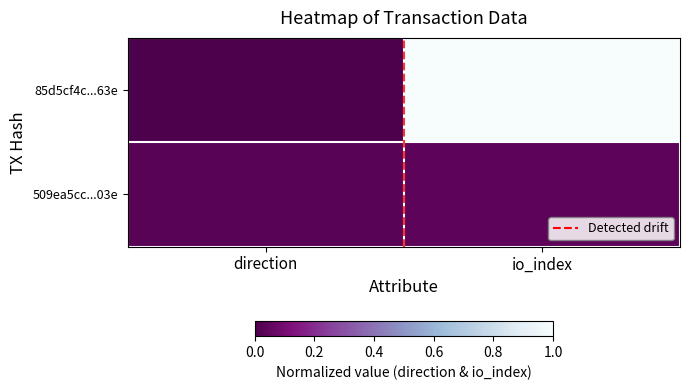

At which category does the chart reach its peak across all series?

io_index